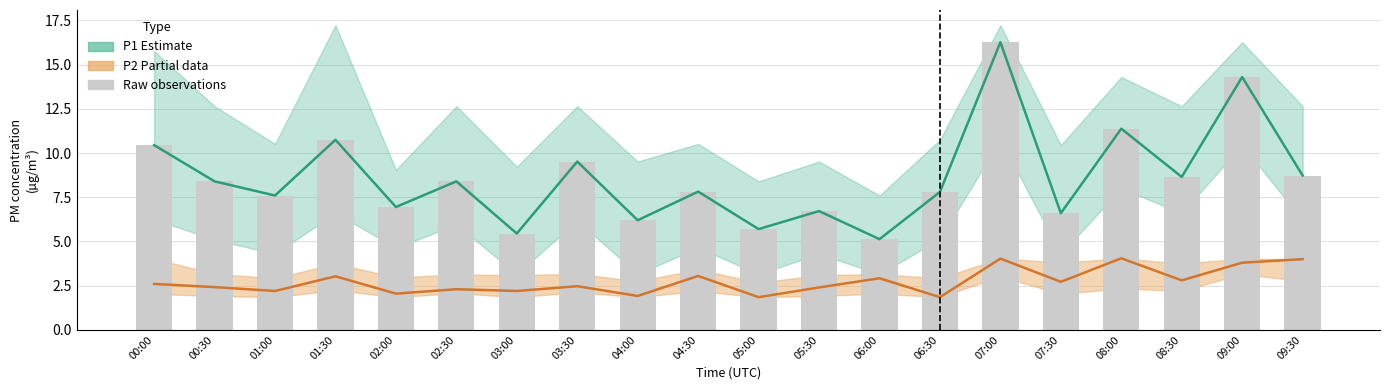

Reading right to left, transcribe all the data shown in this chart.

P1 Estimate: 8.7	14.3	8.7	11.4	6.6	16.3	7.8	5.1	6.7	5.7	7.8	6.2	9.5	5.5	8.4	7.0	10.8	7.6	8.4	10.4
P2 Partial: 4.0	3.8	2.8	4.0	2.7	4.0	1.9	2.9	2.4	1.9	3.0	1.9	2.5	2.2	2.3	2.0	3.0	2.2	2.4	2.6
Raw P1: 8.7	14.3	8.7	11.4	6.6	16.3	7.8	5.1	6.7	5.7	7.8	6.2	9.5	5.5	8.4	7.0	10.8	7.6	8.4	10.4